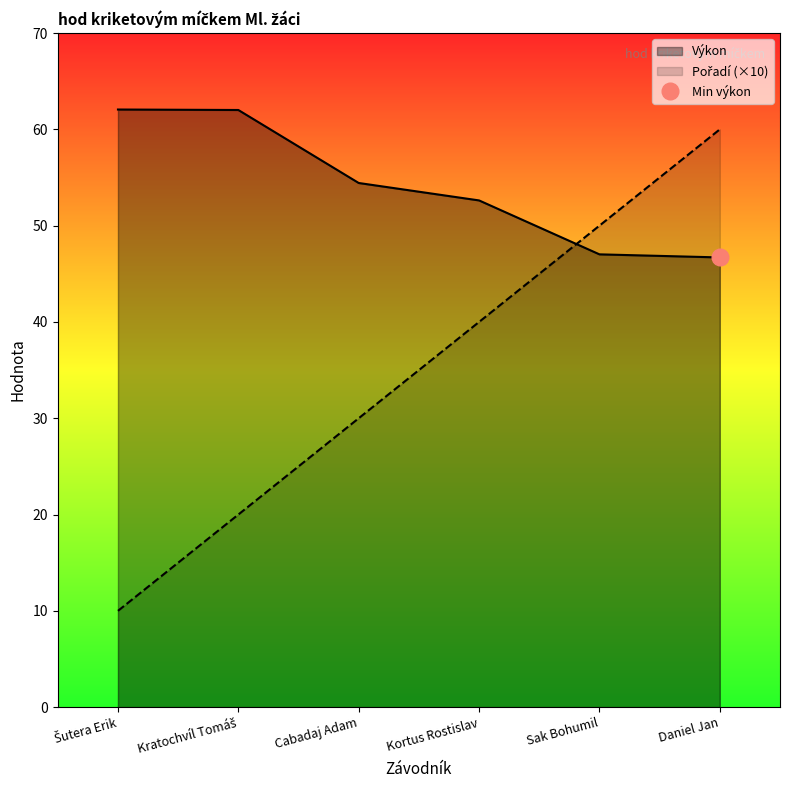

Which series has the largest range (max minus min)?

Pořadí